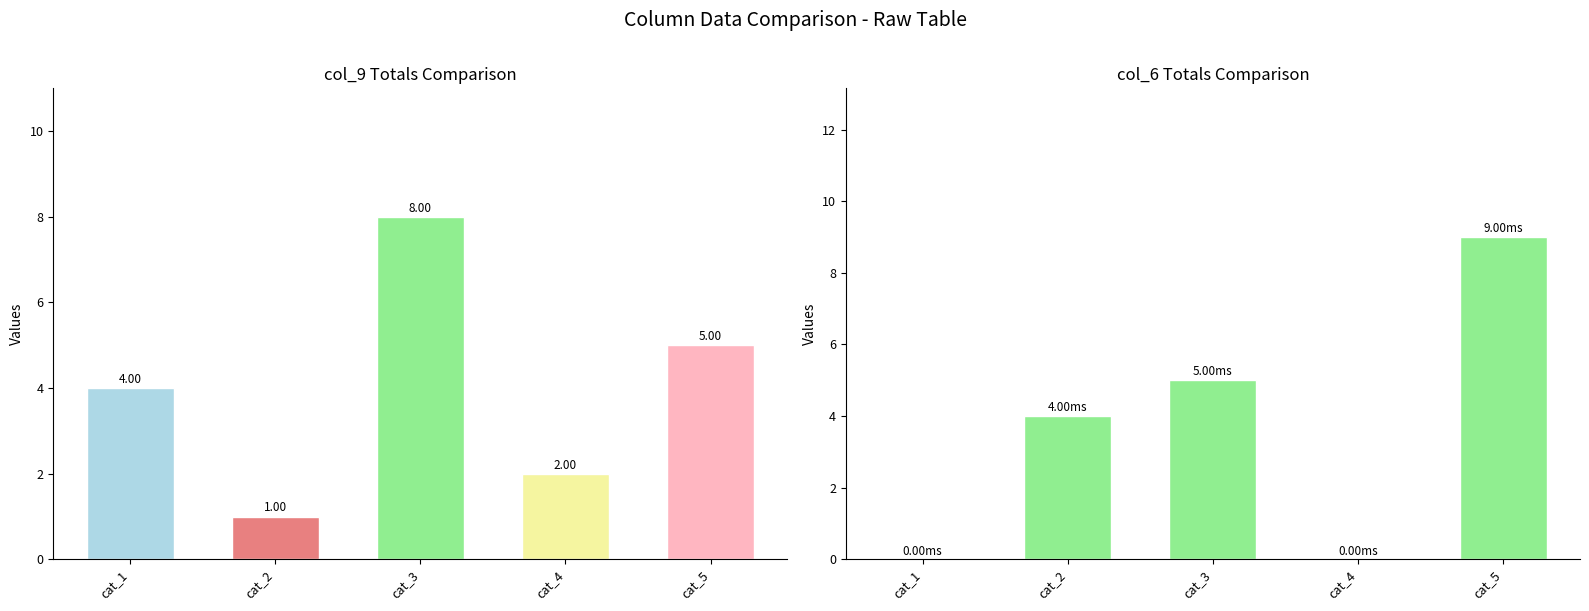

At how many categories does at least one series exceed 4?

2